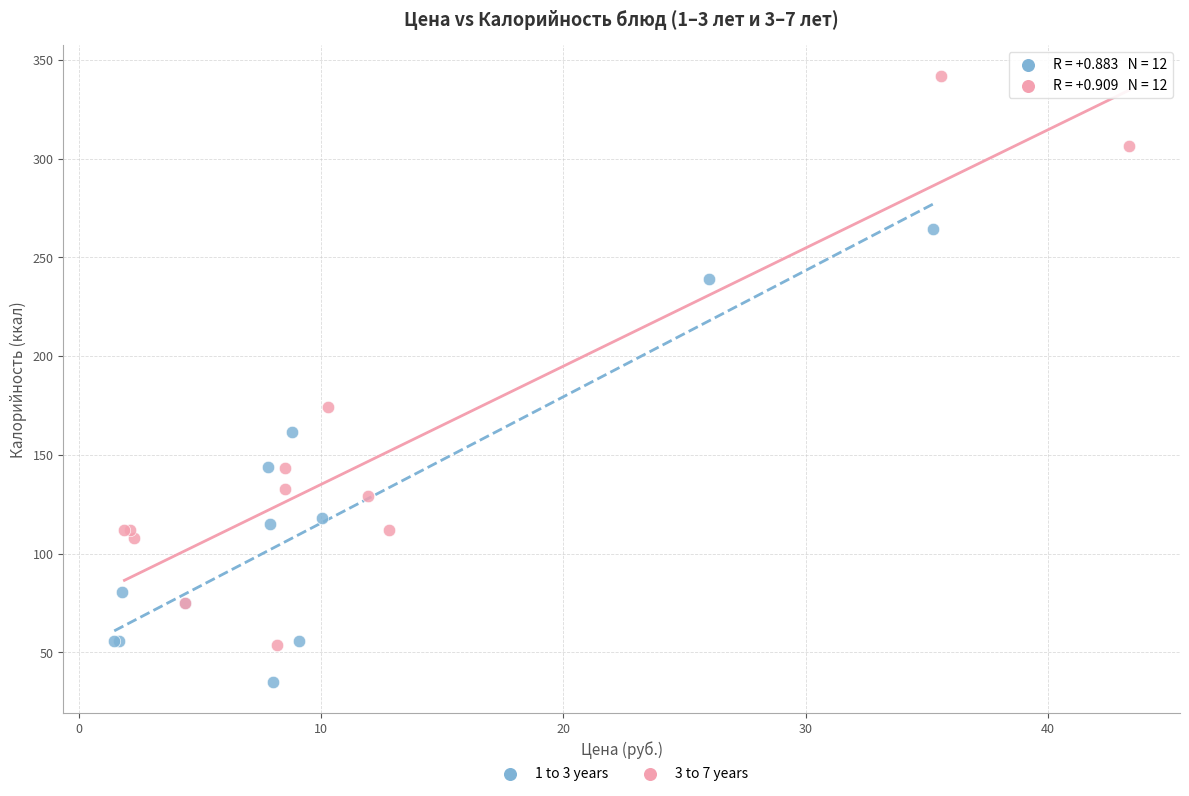

Which series has the largest Y range (max minus min)?

3 to 7 years